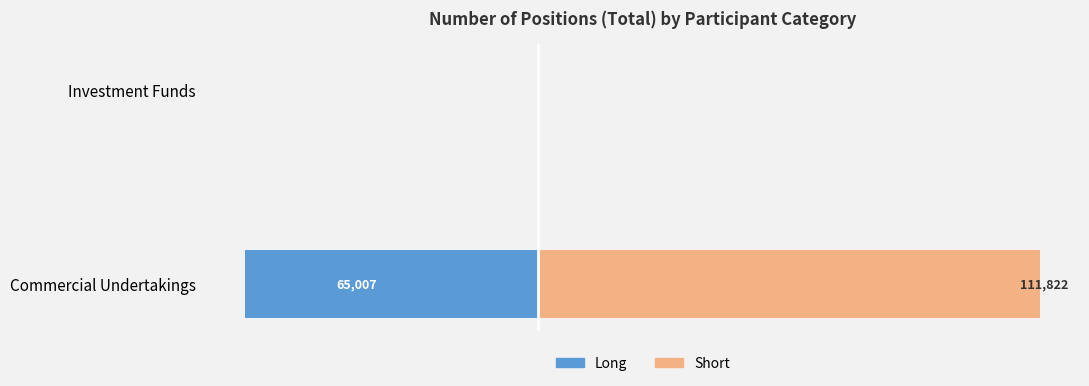

What are all the series names shown in the legend?

Long, Short